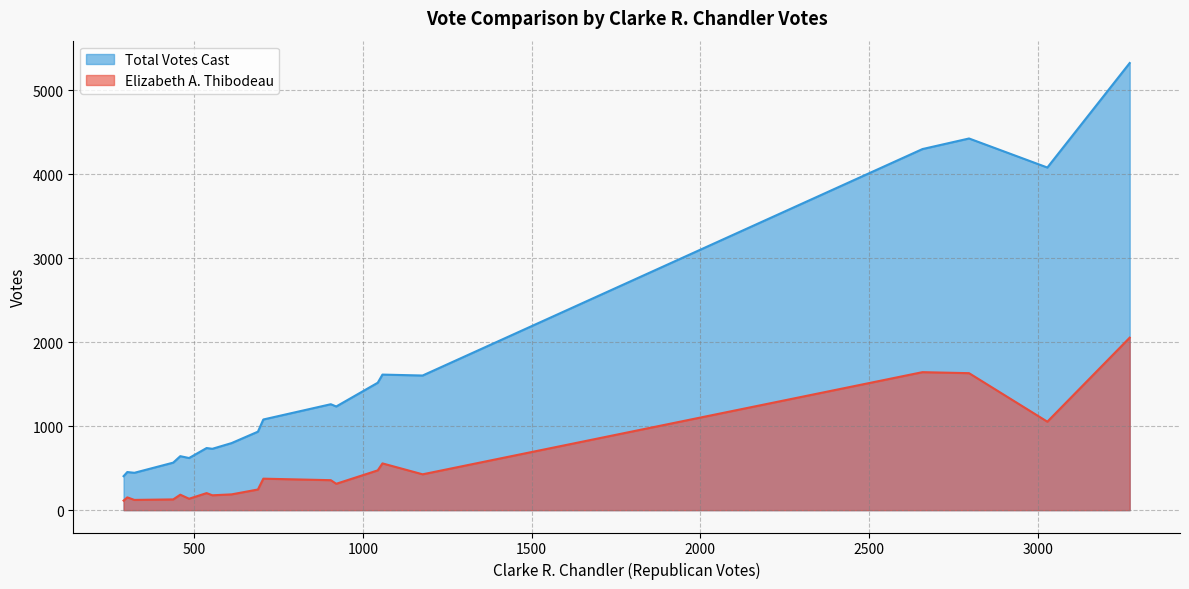

Which series has the largest total across all categories?

Total Votes Cast